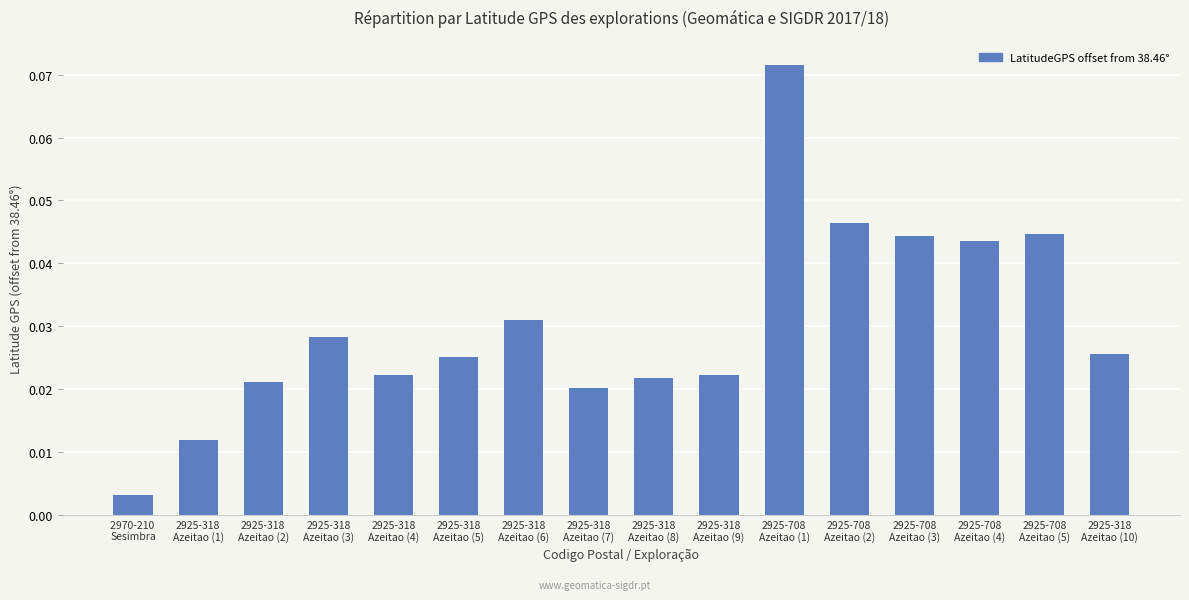

What is the sum of all values?

0.5